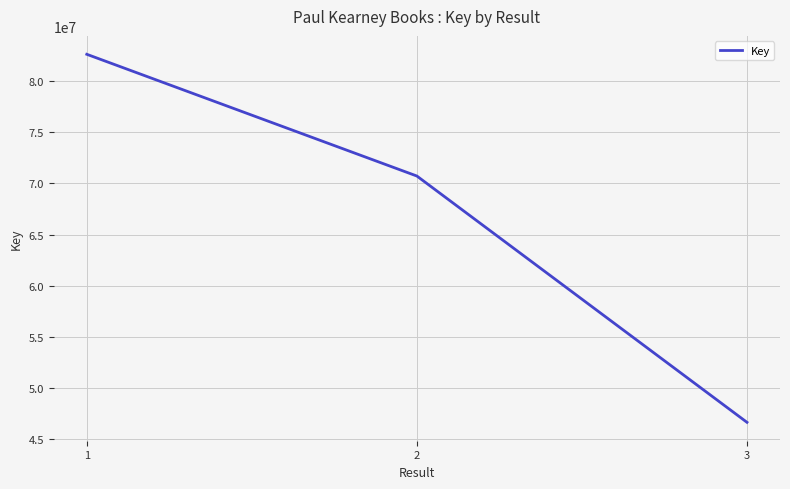

Which category has the highest value across all series?

1